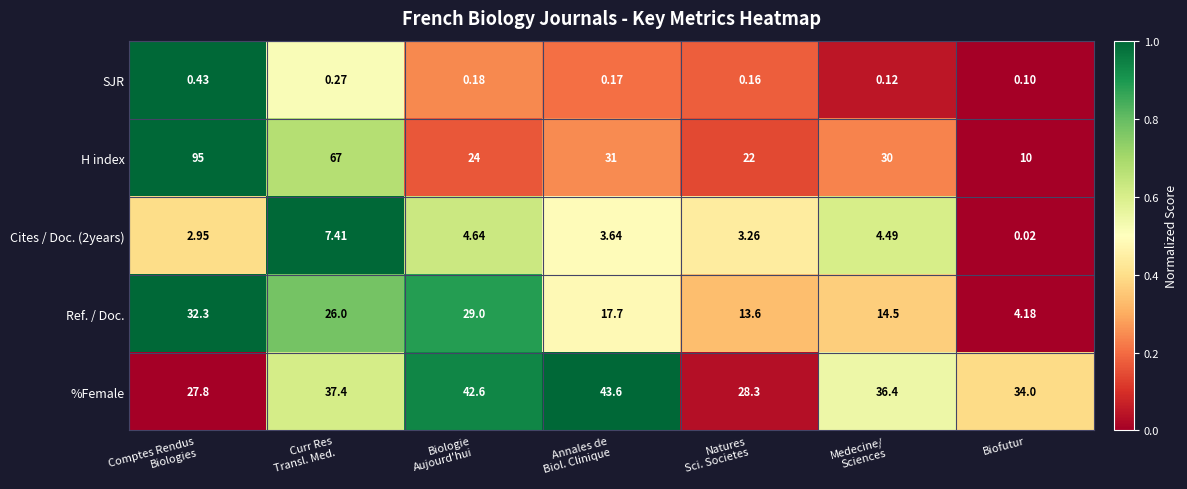

Which category has the lowest value across all series?

Biofutur